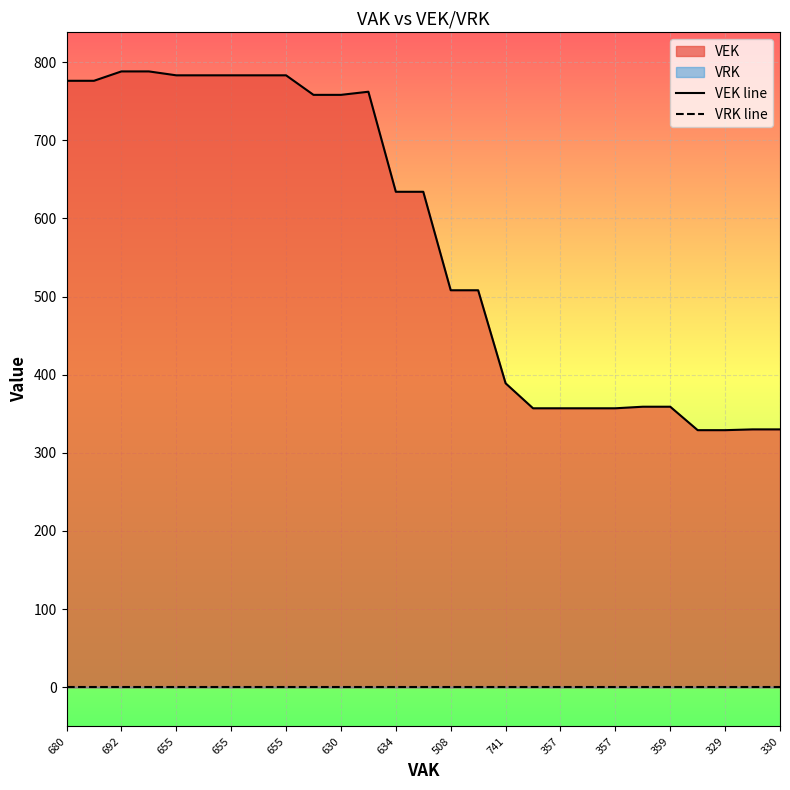

The VEK line series shows 676 at 15. True or false?

False